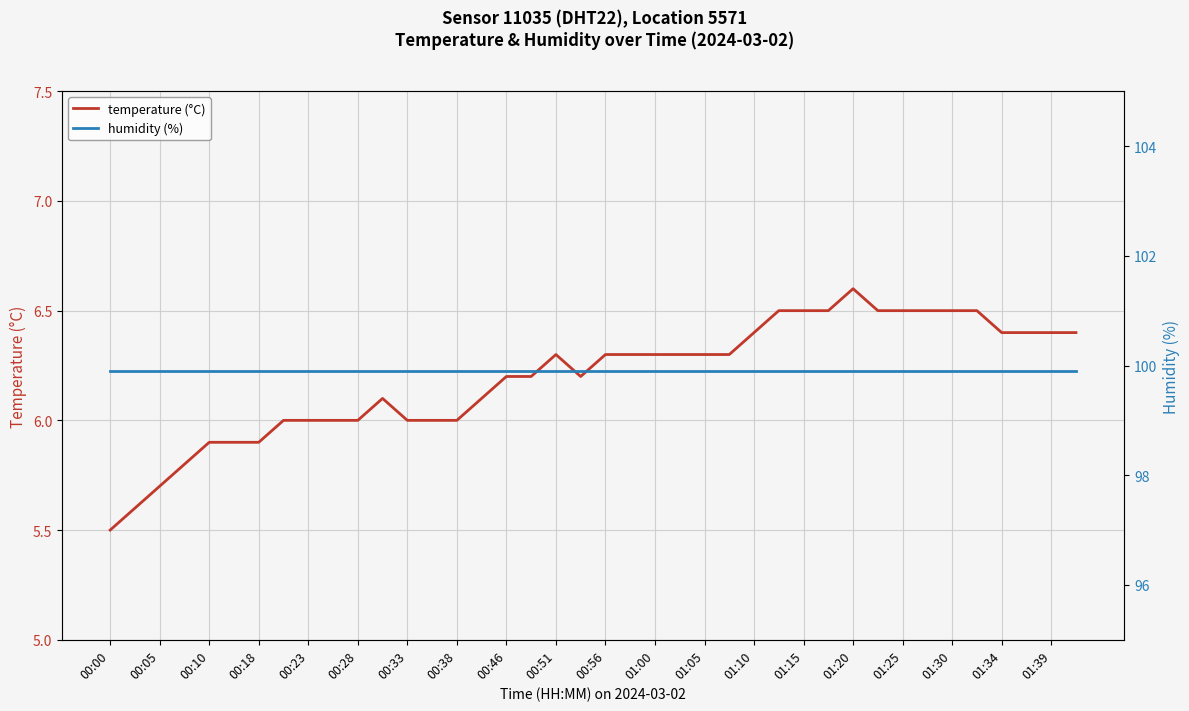

What is the minimum value for temperature (°C)?

5.5